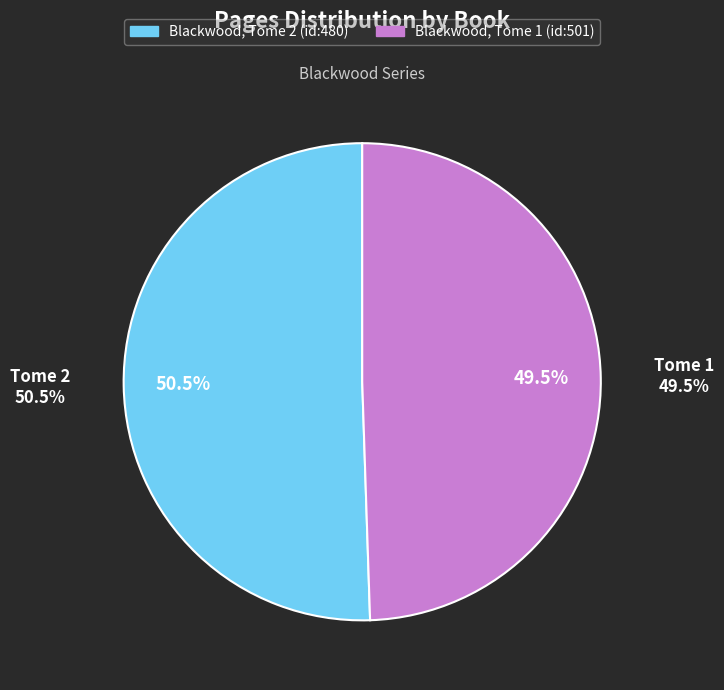

How many slices are in this pie chart?

2